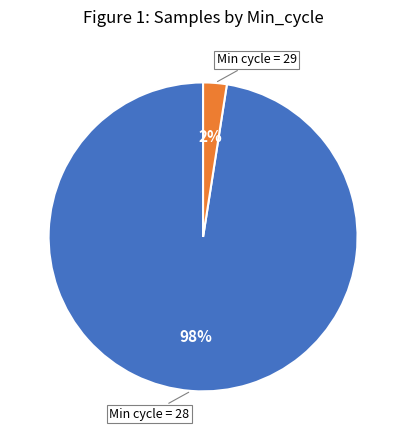

Is there a majority slice in this chart?

Yes